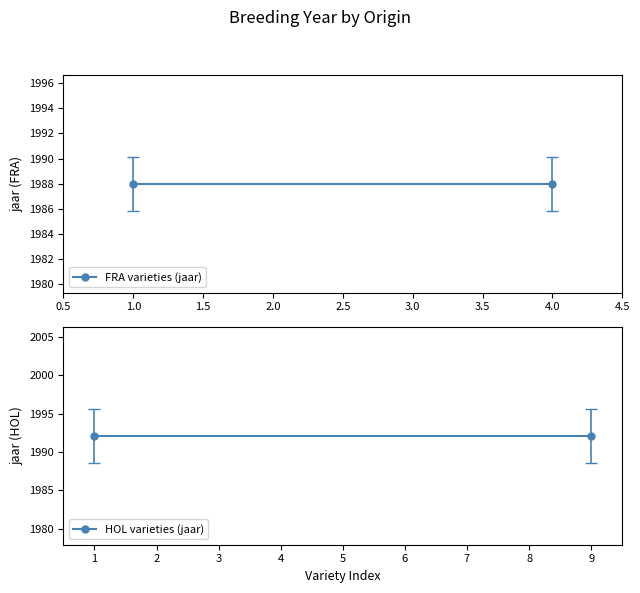

Reading left to right, list all the values displayed in this chart.

FRA varieties (jaar): 1988.0	1988.0
HOL varieties (jaar): 1992.1	1992.1